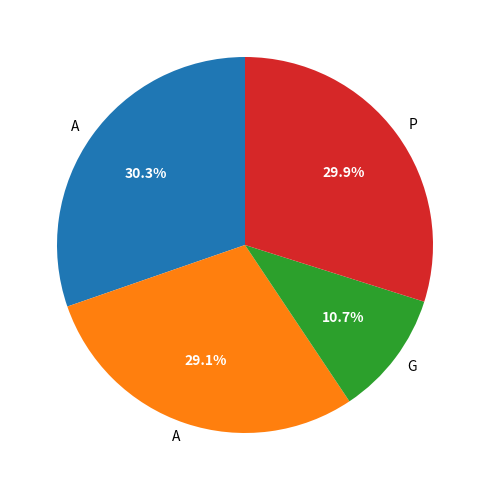

Is there any slice that represents more than half of the pie?

No